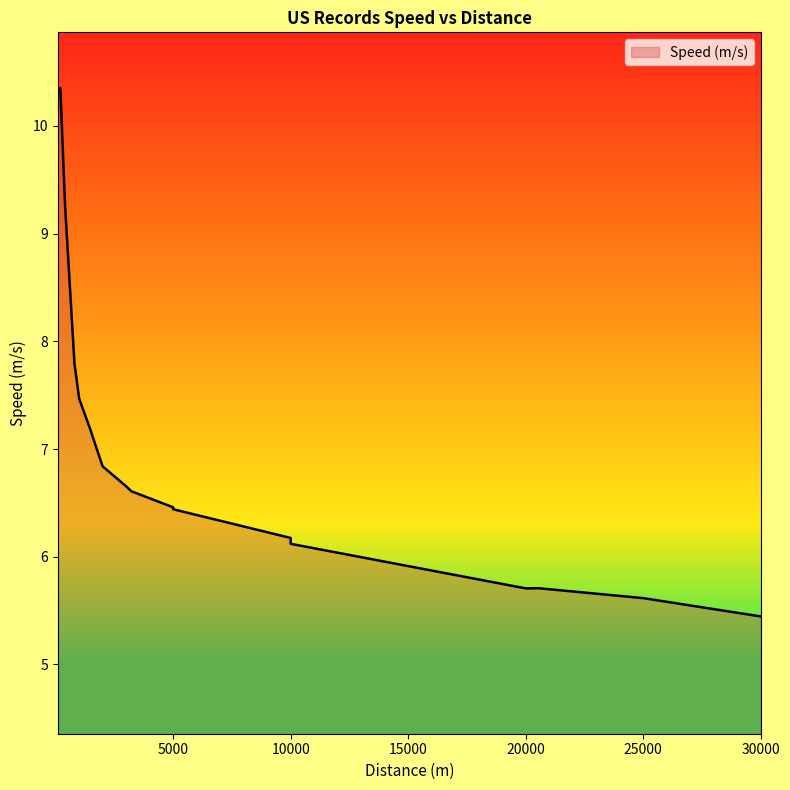

Approximately how many times larger is the value at 30000 compared to 200?

0.5